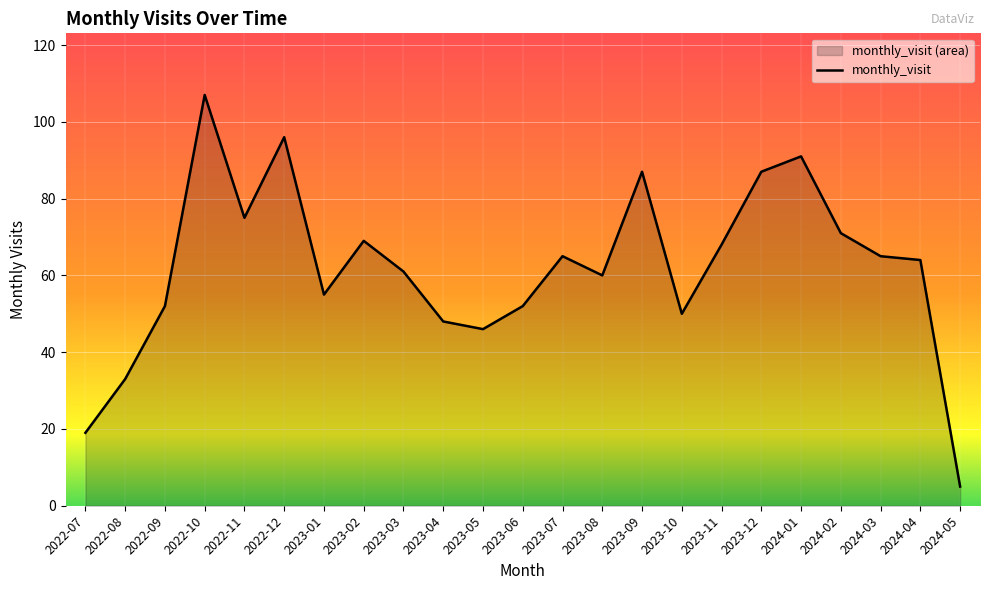

What is the greatest value displayed?

107